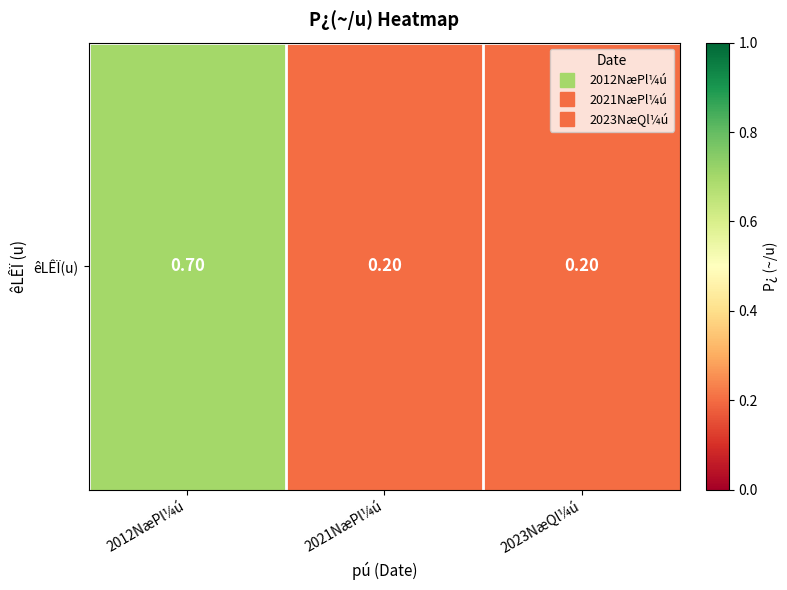

Is it true that the value at 2023NæQl¼ú is 0.1?

False